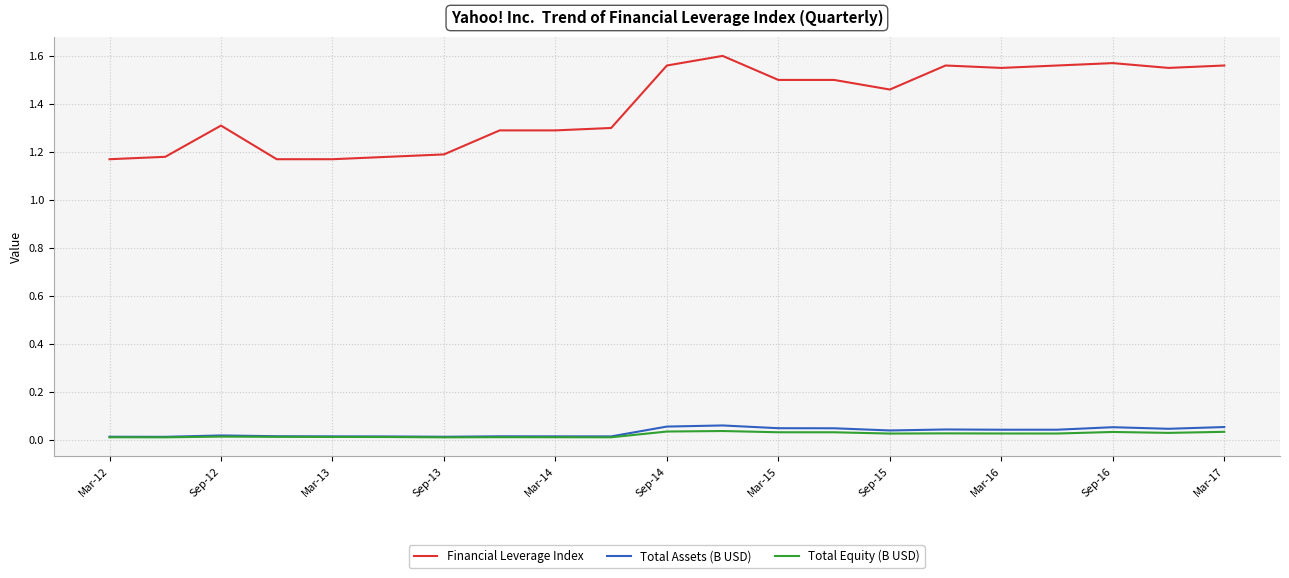

True or false: Total Equity (B USD) and Financial Leverage Index intersect in this chart.

False